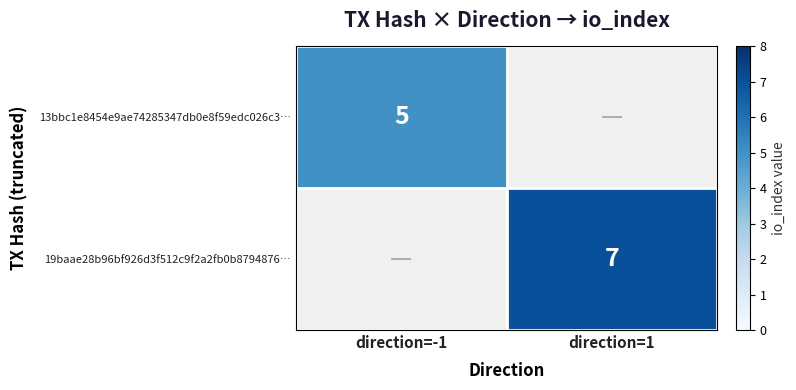

The value of 13bbc1e8454e9ae74285347db0e8f59edc026c3… at direction=-1 is 5. True or false?

True